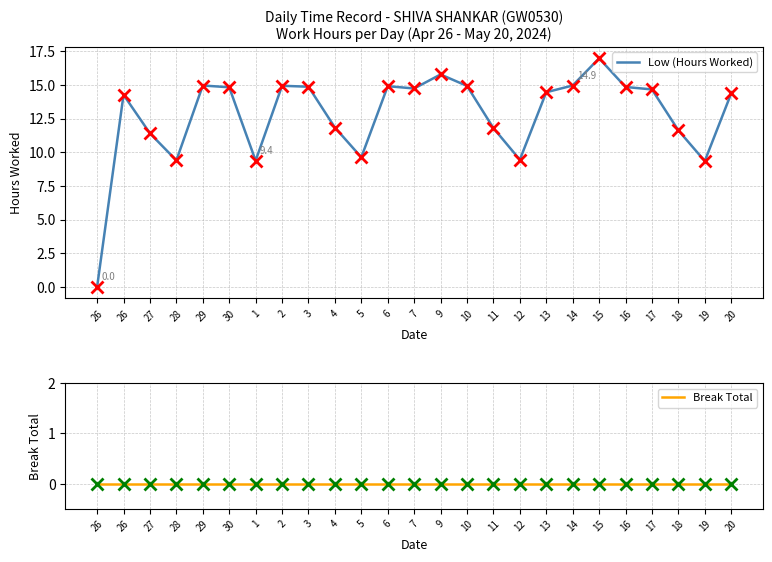

What is the difference between the second highest and minimum values in the Low (Hours Worked) series?

15.8